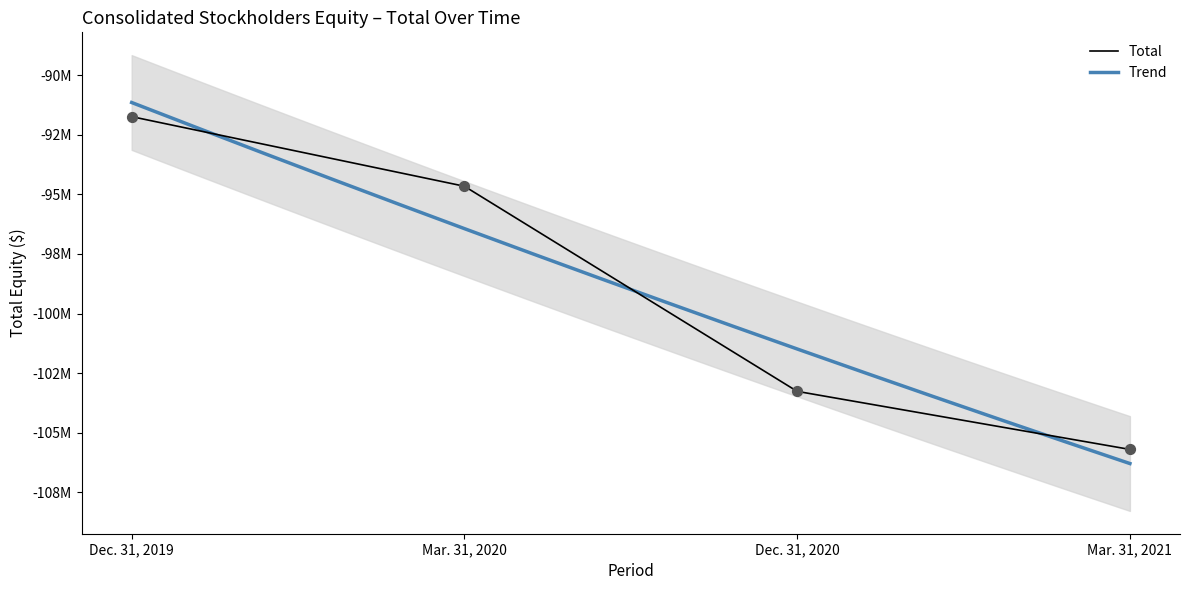

What is the change in value from Mar. 31, 2020 to Dec. 31, 2020?

-8599233